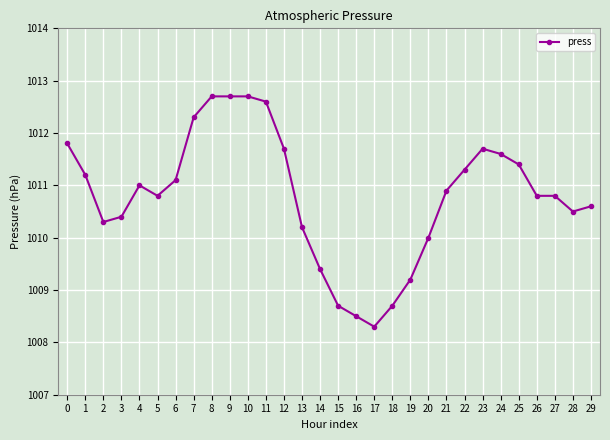

Read the value at 9.

1012.7